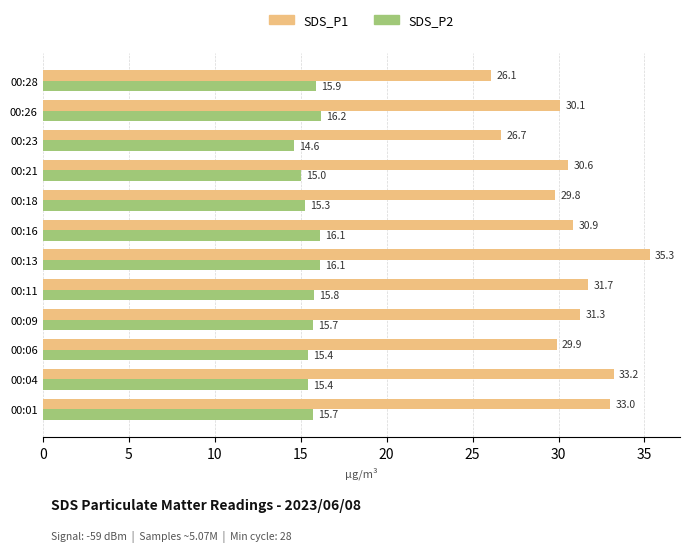

What is the highest value of the SDS_P1 series?

35.3